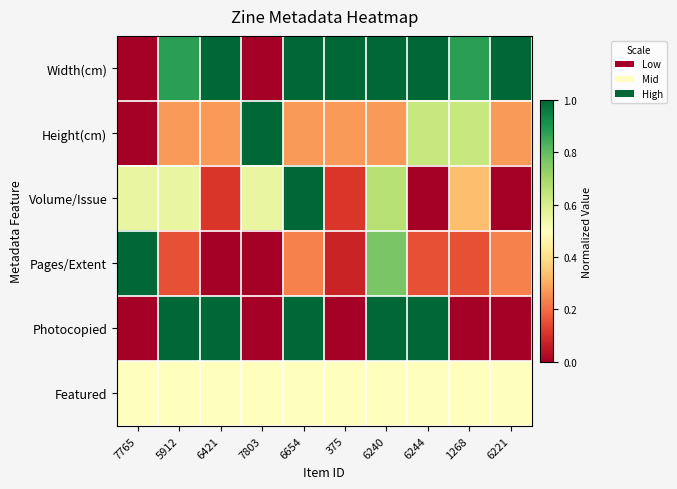

Reading right to left, transcribe all the data shown in this chart.

Width(cm): 6221=1.0	1268=0.9	6244=1.0	6240=1.0	375=1.0	6654=1.0	7803=0.0	6421=1.0	5912=0.9	7765=0.0
Height(cm): 6221=0.3	1268=0.6	6244=0.6	6240=0.3	375=0.3	6654=0.3	7803=1.0	6421=0.3	5912=0.3	7765=0.0
Volume/Issue: 6221=0.0	1268=0.3	6244=0.0	6240=0.7	375=0.1	6654=1.0	7803=0.6	6421=0.1	5912=0.6	7765=0.6
Pages/Extent: 6221=0.2	1268=0.2	6244=0.2	6240=0.8	375=0.1	6654=0.2	7803=0.0	6421=0.0	5912=0.2	7765=1.0
Photocopied: 6221=0.0	1268=0.0	6244=1.0	6240=1.0	375=0.0	6654=1.0	7803=0.0	6421=1.0	5912=1.0	7765=0.0
Featured: 6221=0.5	1268=0.5	6244=0.5	6240=0.5	375=0.5	6654=0.5	7803=0.5	6421=0.5	5912=0.5	7765=0.5